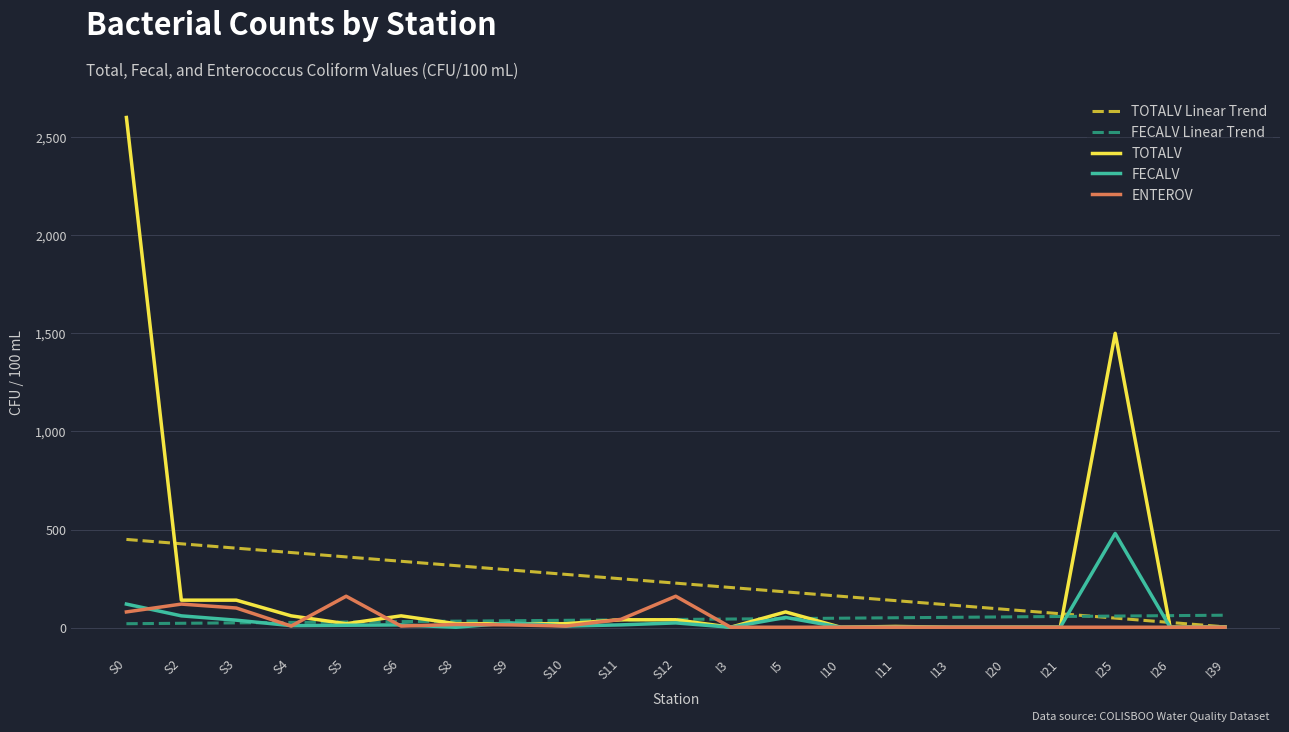

Which series has the widest spread of values?

TOTALV